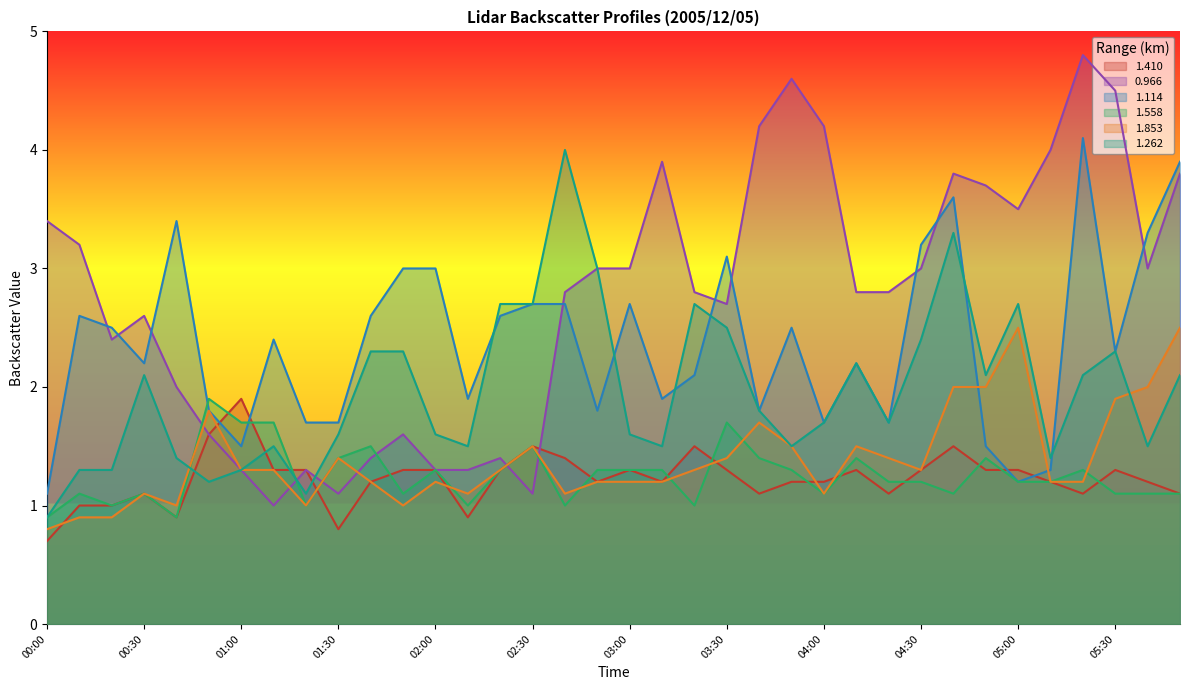

Reading right to left, extract all data points from this chart.

1.410: 05:50=1.1	05:40=1.2	05:30=1.3	05:20=1.1	05:10=1.2	05:00=1.3	04:50=1.3	04:40=1.5	04:30=1.3	04:20=1.1	04:10=1.3	04:00=1.2	03:50=1.2	03:40=1.1	03:30=1.3	03:20=1.5	03:10=1.2	03:00=1.3	02:50=1.2	02:40=1.4	02:30=1.5	02:20=1.3	02:10=0.9	02:00=1.3	01:50=1.3	01:40=1.2	01:30=0.8	01:20=1.3	01:10=1.3	01:00=1.9	00:50=1.6	00:40=0.9	00:30=1.1	00:20=1.0	00:10=1.0	00:00=0.7
0.966: 05:50=3.8	05:40=3.0	05:30=4.5	05:20=4.8	05:10=4.0	05:00=3.5	04:50=3.7	04:40=3.8	04:30=3.0	04:20=2.8	04:10=2.8	04:00=4.2	03:50=4.6	03:40=4.2	03:30=2.7	03:20=2.8	03:10=3.9	03:00=3.0	02:50=3.0	02:40=2.8	02:30=1.1	02:20=1.4	02:10=1.3	02:00=1.3	01:50=1.6	01:40=1.4	01:30=1.1	01:20=1.3	01:10=1.0	01:00=1.3	00:50=1.6	00:40=2.0	00:30=2.6	00:20=2.4	00:10=3.2	00:00=3.4
1.114: 05:50=3.9	05:40=3.3	05:30=2.3	05:20=4.1	05:10=1.3	05:00=1.2	04:50=1.5	04:40=3.6	04:30=3.2	04:20=1.7	04:10=2.2	04:00=1.7	03:50=2.5	03:40=1.8	03:30=3.1	03:20=2.1	03:10=1.9	03:00=2.7	02:50=1.8	02:40=2.7	02:30=2.7	02:20=2.6	02:10=1.9	02:00=3.0	01:50=3.0	01:40=2.6	01:30=1.7	01:20=1.7	01:10=2.4	01:00=1.5	00:50=1.8	00:40=3.4	00:30=2.2	00:20=2.5	00:10=2.6	00:00=1.1
1.558: 05:50=1.1	05:40=1.1	05:30=1.1	05:20=1.3	05:10=1.2	05:00=1.2	04:50=1.4	04:40=1.1	04:30=1.2	04:20=1.2	04:10=1.4	04:00=1.1	03:50=1.3	03:40=1.4	03:30=1.7	03:20=1.0	03:10=1.3	03:00=1.3	02:50=1.3	02:40=1.0	02:30=1.5	02:20=1.3	02:10=1.0	02:00=1.3	01:50=1.1	01:40=1.5	01:30=1.4	01:20=1.0	01:10=1.7	01:00=1.7	00:50=1.9	00:40=0.9	00:30=1.1	00:20=1.0	00:10=1.1	00:00=0.9
1.853: 05:50=2.5	05:40=2.0	05:30=1.9	05:20=1.2	05:10=1.2	05:00=2.5	04:50=2.0	04:40=2.0	04:30=1.3	04:20=1.4	04:10=1.5	04:00=1.1	03:50=1.5	03:40=1.7	03:30=1.4	03:20=1.3	03:10=1.2	03:00=1.2	02:50=1.2	02:40=1.1	02:30=1.5	02:20=1.3	02:10=1.1	02:00=1.2	01:50=1.0	01:40=1.2	01:30=1.4	01:20=1.0	01:10=1.3	01:00=1.3	00:50=1.8	00:40=1.0	00:30=1.1	00:20=0.9	00:10=0.9	00:00=0.8
1.262: 05:50=2.1	05:40=1.5	05:30=2.3	05:20=2.1	05:10=1.4	05:00=2.7	04:50=2.1	04:40=3.3	04:30=2.4	04:20=1.7	04:10=2.2	04:00=1.7	03:50=1.5	03:40=1.8	03:30=2.5	03:20=2.7	03:10=1.5	03:00=1.6	02:50=3.0	02:40=4.0	02:30=2.7	02:20=2.7	02:10=1.5	02:00=1.6	01:50=2.3	01:40=2.3	01:30=1.6	01:20=1.1	01:10=1.5	01:00=1.3	00:50=1.2	00:40=1.4	00:30=2.1	00:20=1.3	00:10=1.3	00:00=0.9